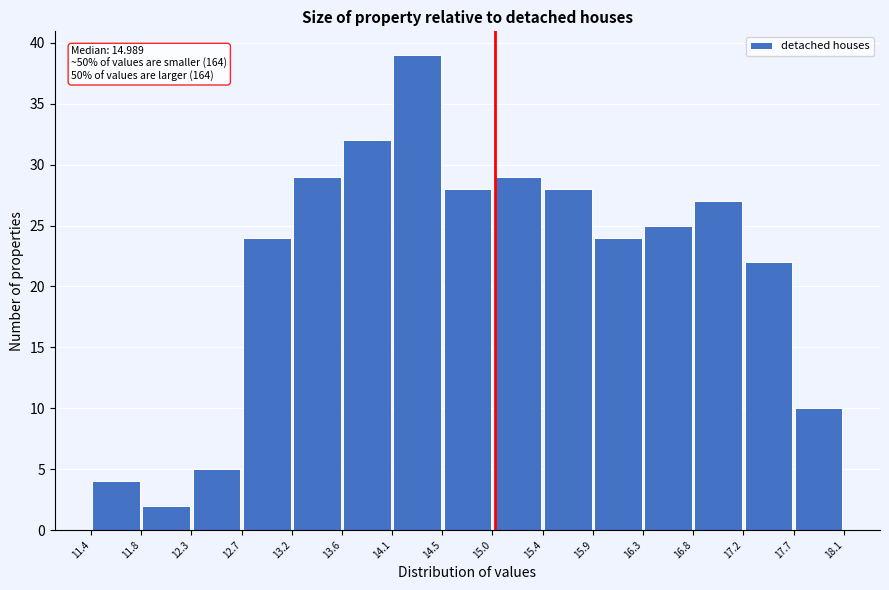

Over which range of the x-axis is the bar tallest?

14.1 to 14.5